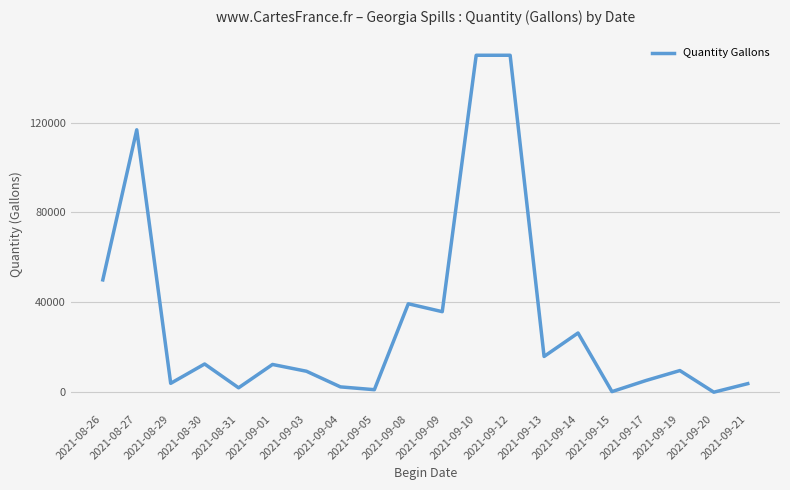

What is the difference between the maximum and minimum values?

150000